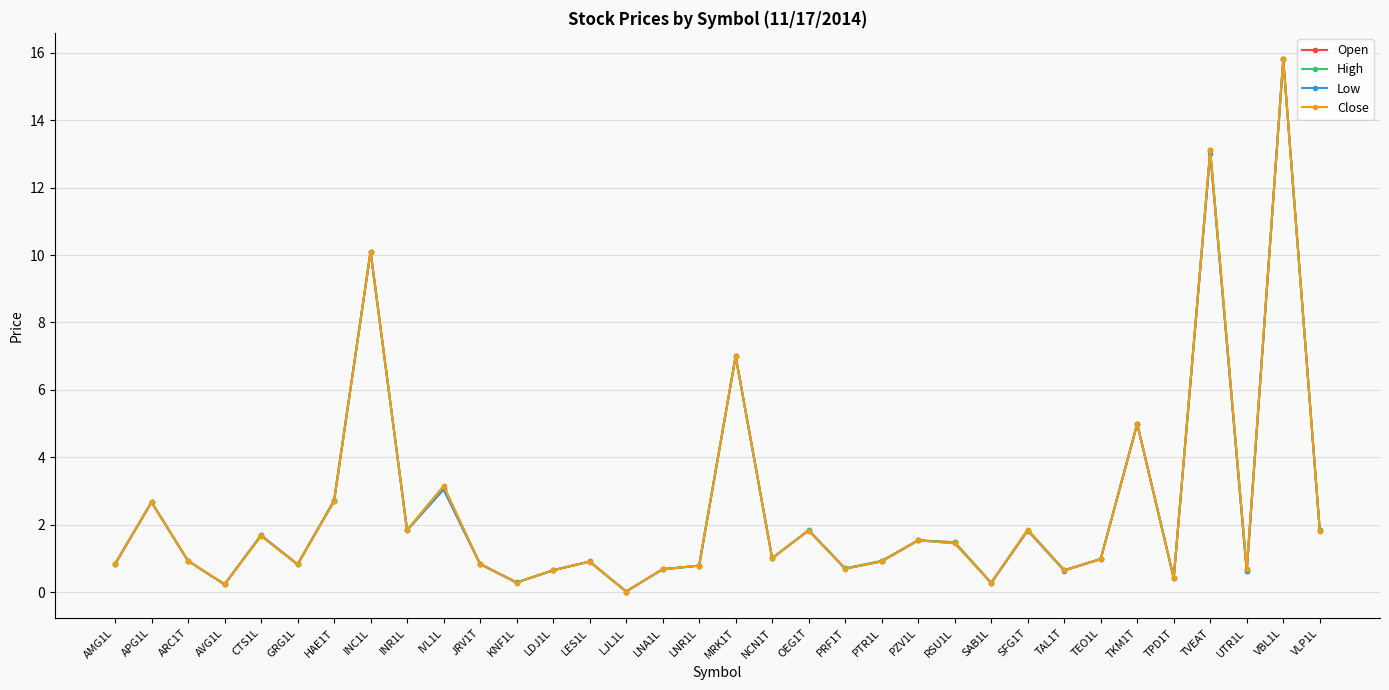

The value of High at AVG1L is 0.2. True or false?

True